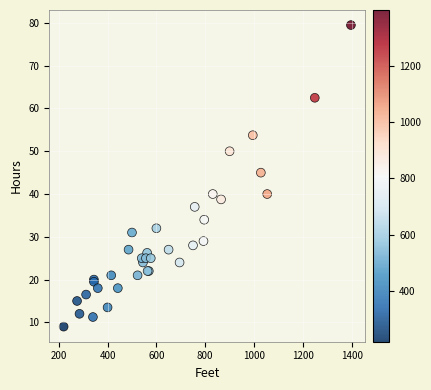

What Y value in the scatter plot is closest to 44?

45.0